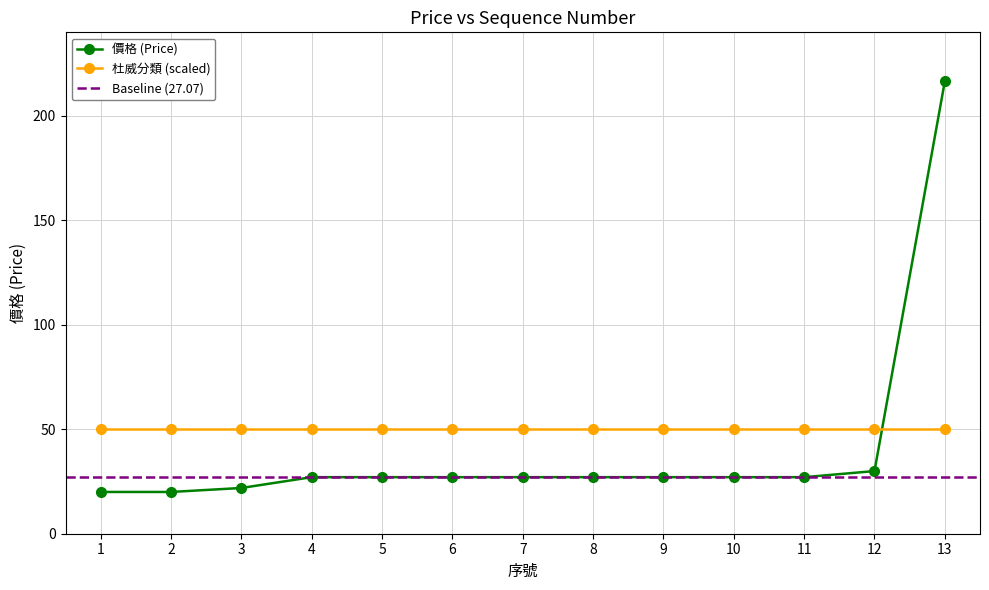

Between 11 and 7, which is larger?

11